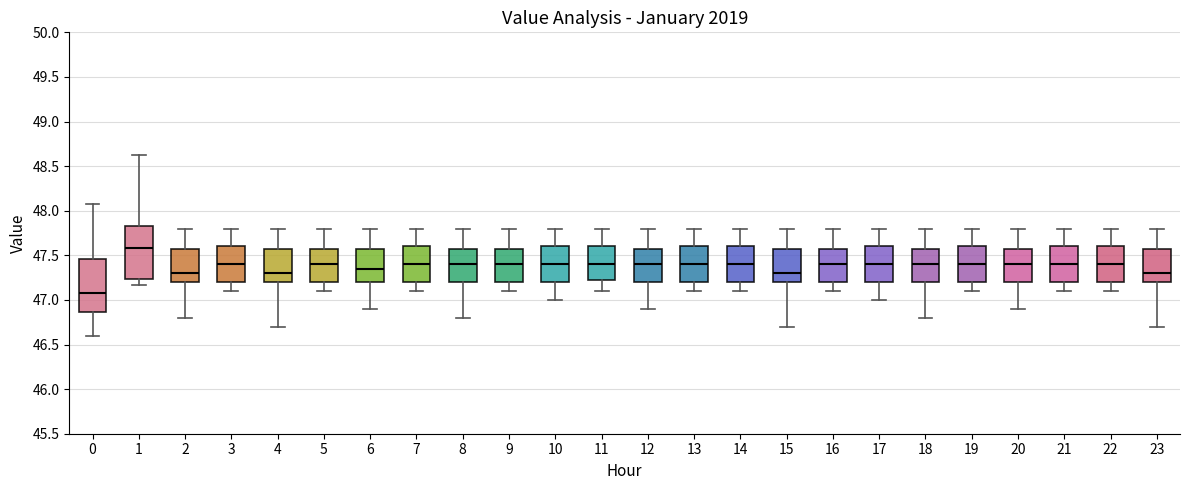

Where does the median line of the box at x = 8 sit on the y-axis? The values are not printed on the chart, so give them approximately, as read against the axis.

47.40